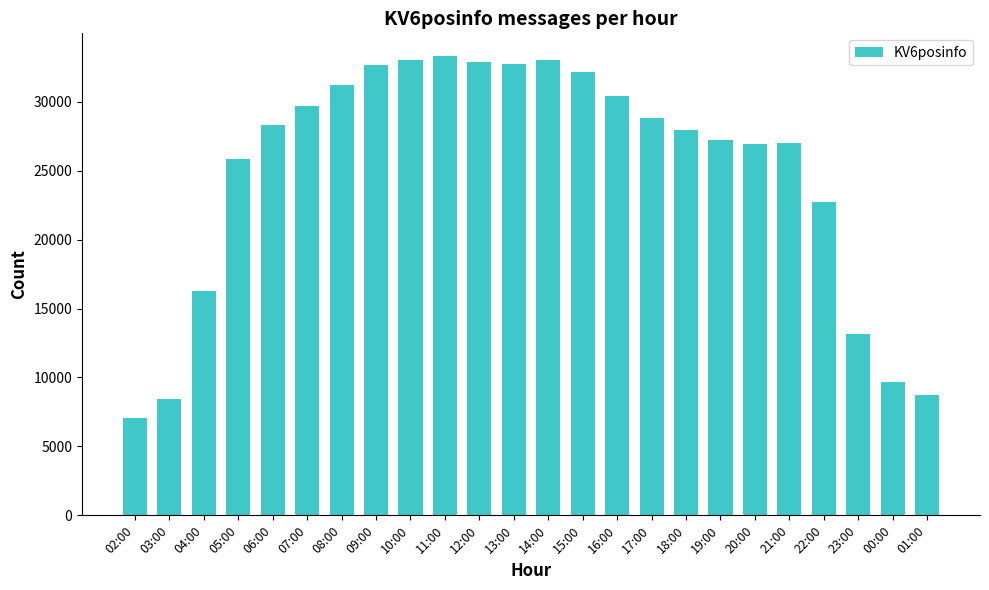

At which label is the value closest to 20163?

22:00